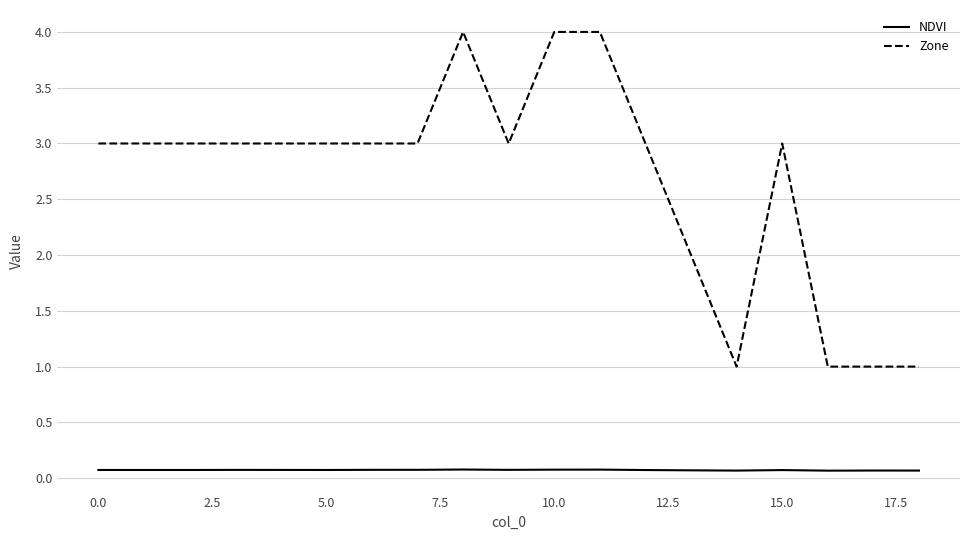

Which series has the largest total across all categories?

Zone